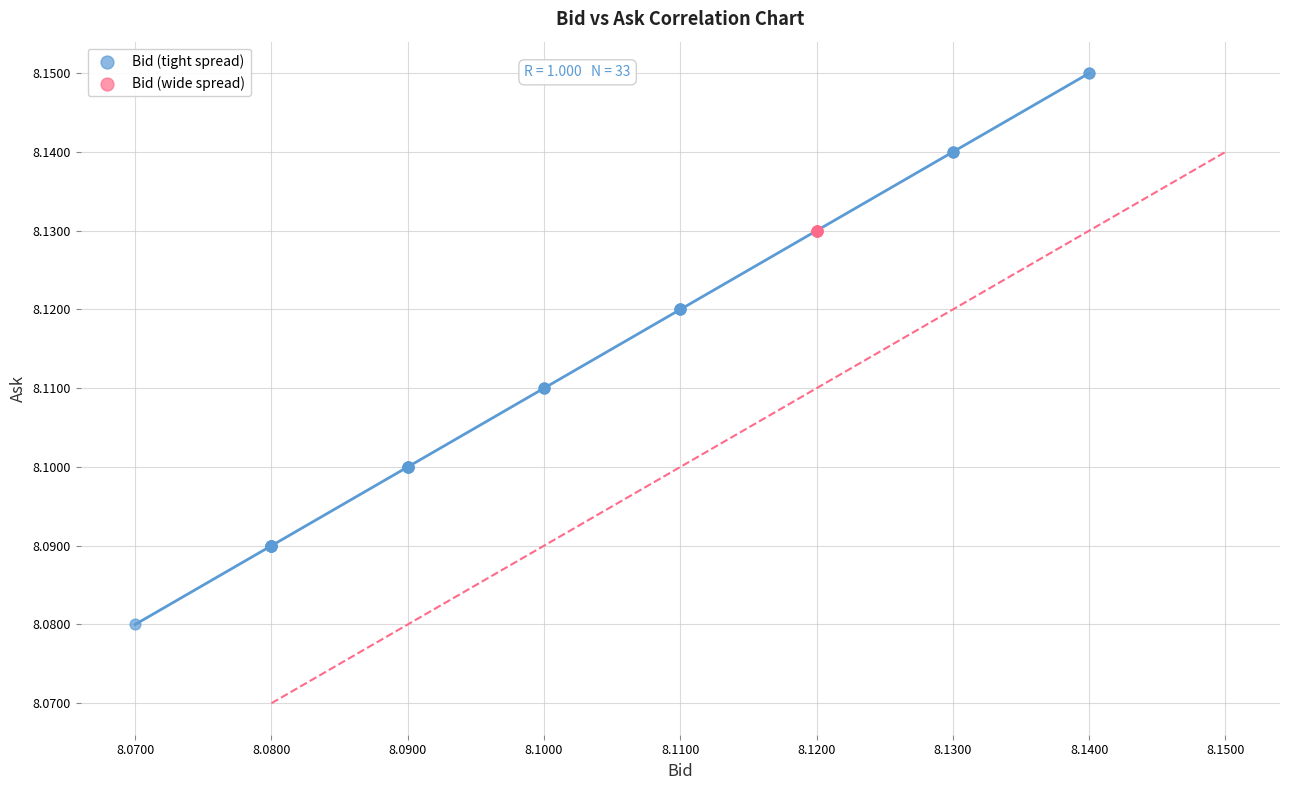

What are all the series names shown in the legend?

Bid (tight spread), Bid (wide spread)